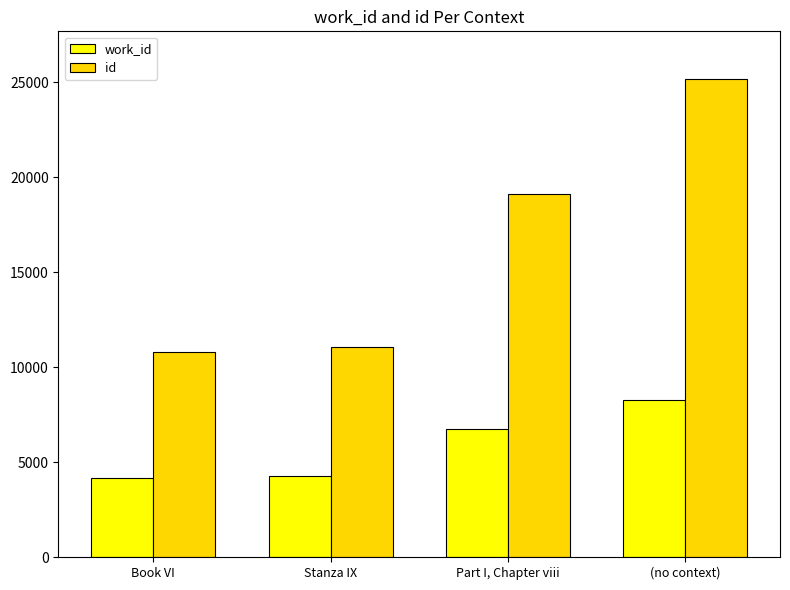

List the series in order of their overall mean, lowest first.

work_id, id